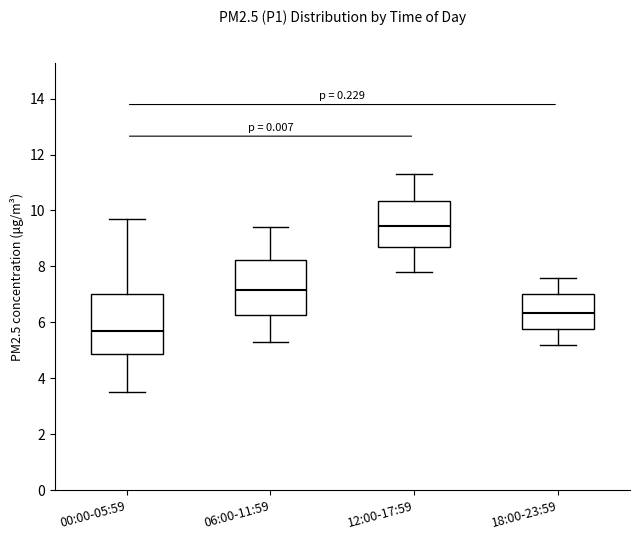

Which box's median line is the highest?

12:00-17:59